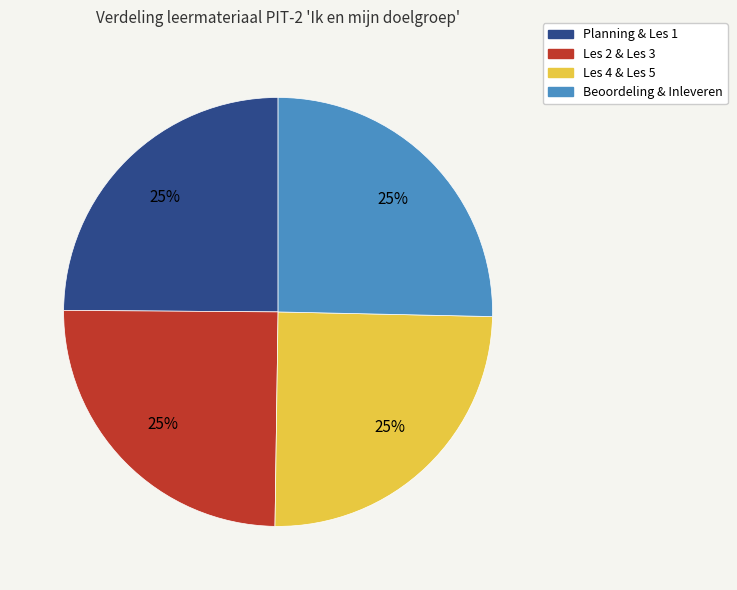

Is there any slice that represents more than half of the pie?

No